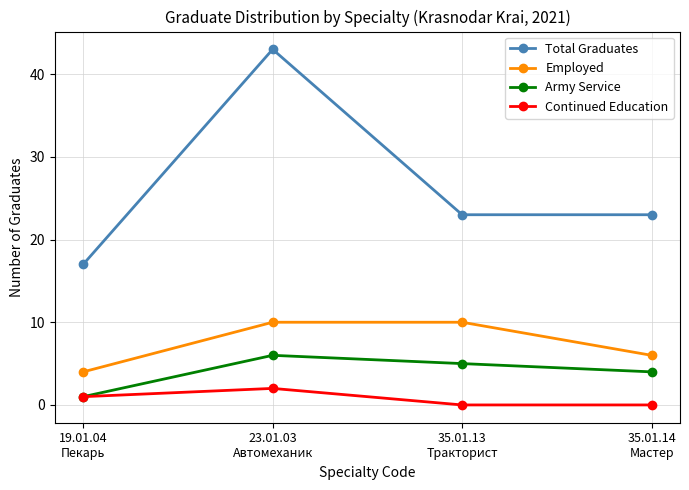

How many interior local peaks does the Total Graduates series have?

1